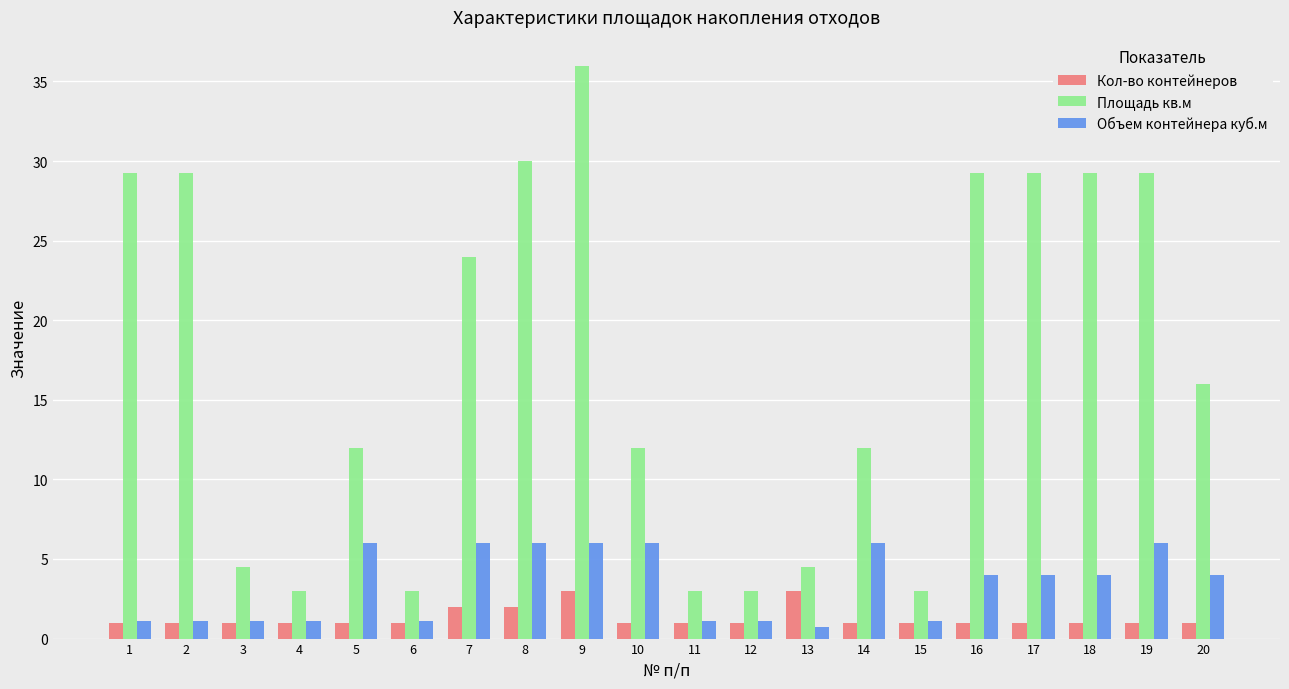

Rank the series at 8 from lowest to highest value.

Кол-во контейнеров, Объем контейнера куб.м, Площадь кв.м